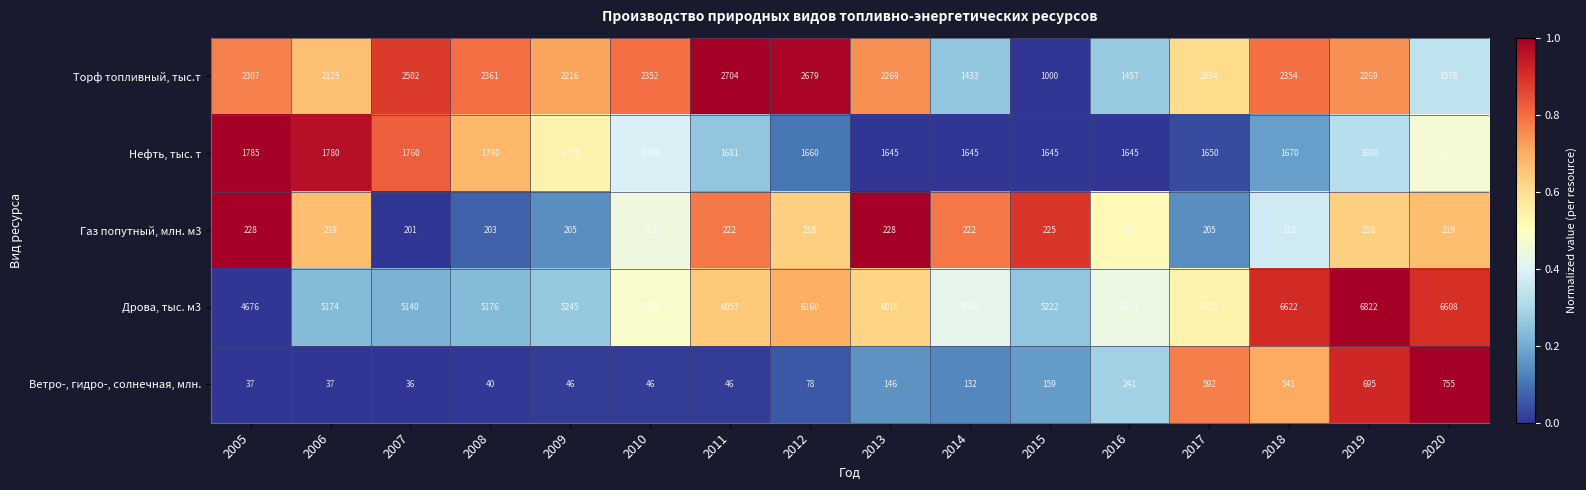

What is the total value across all series at 2014?

9012